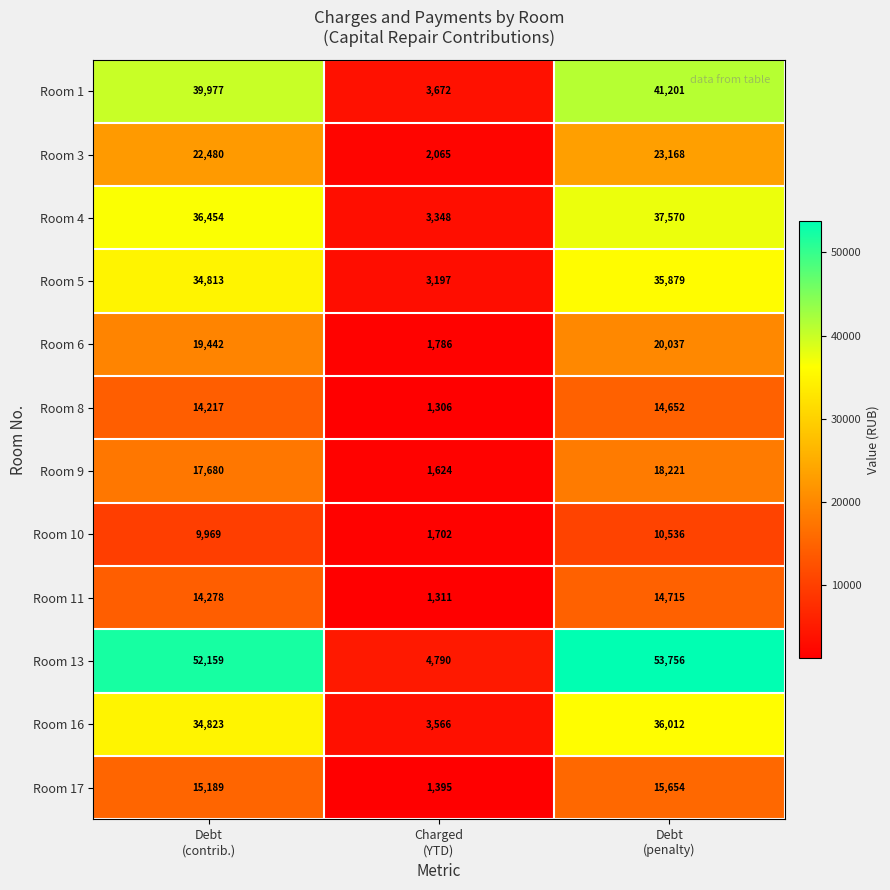

Which series has the widest spread of values?

Room 13